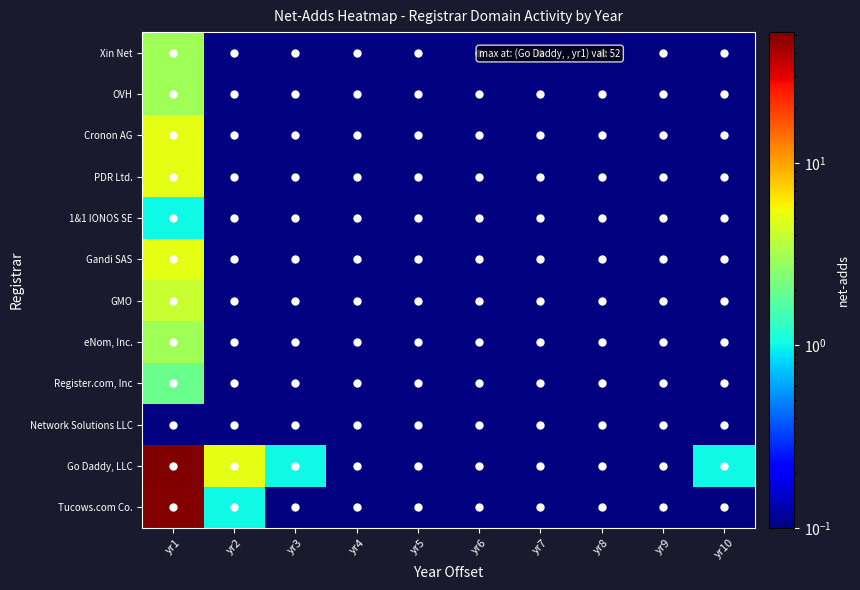

At yr2, list the series in order from largest to smallest.

Go Daddy, LLC, Tucows.com Co., Network Solutions LLC, Register.com, Inc, eNom, Inc., GMO, Gandi SAS, 1&1 IONOS SE, PDR Ltd., Cronon AG, OVH, Xin Net